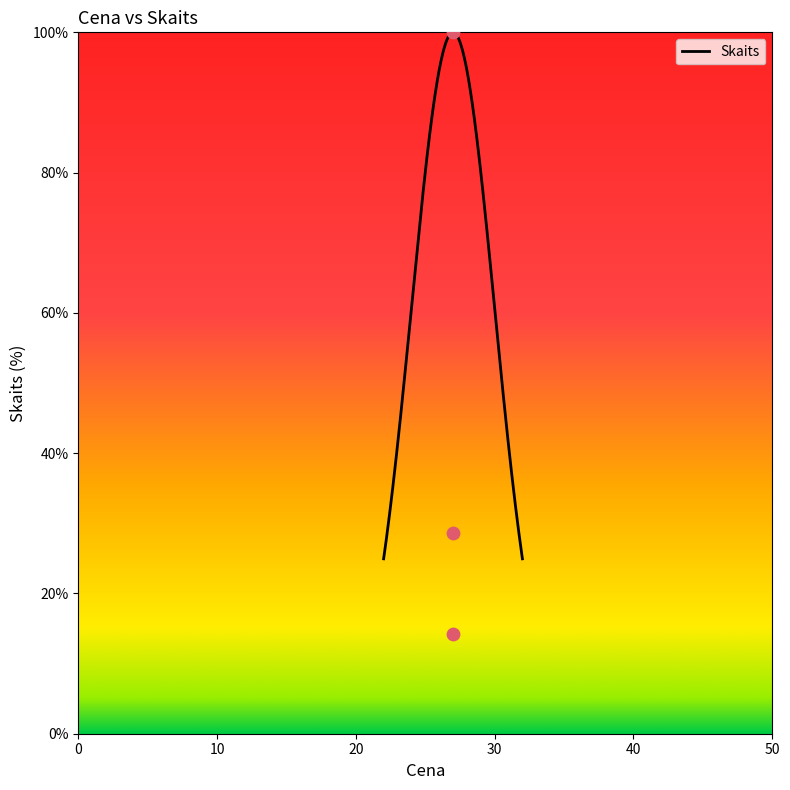

What is the lowest value of the Skaits series?

24.9